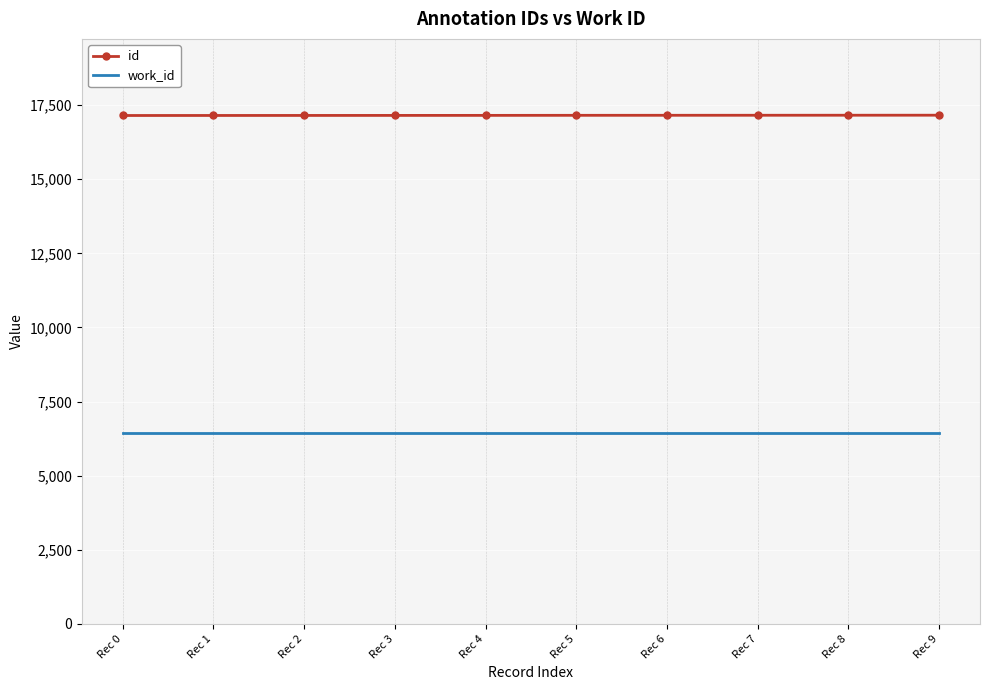

What is the spread (max minus min) of values at Rec 8?

10702